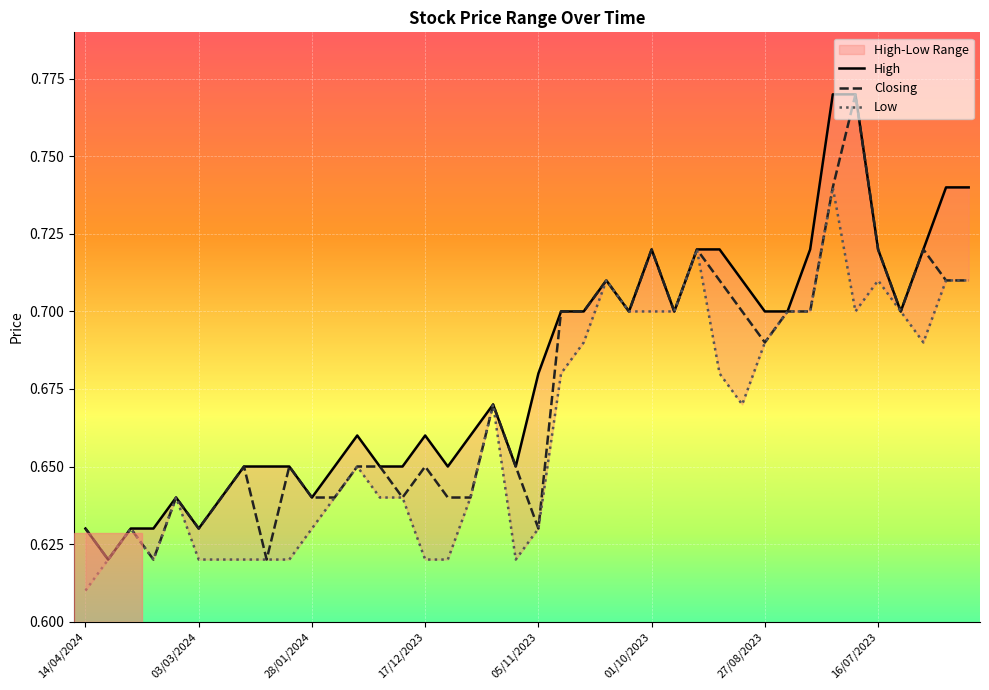

What is the sum of the Closing values at 10 and 33?

1.4